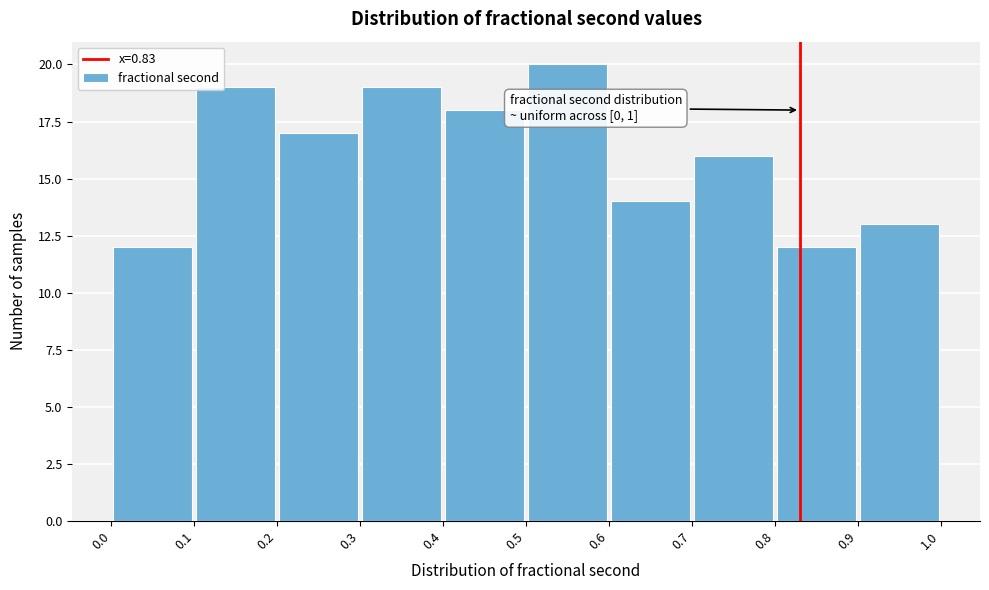

Over which range of the x-axis is the bar tallest?

0.5 to 0.6